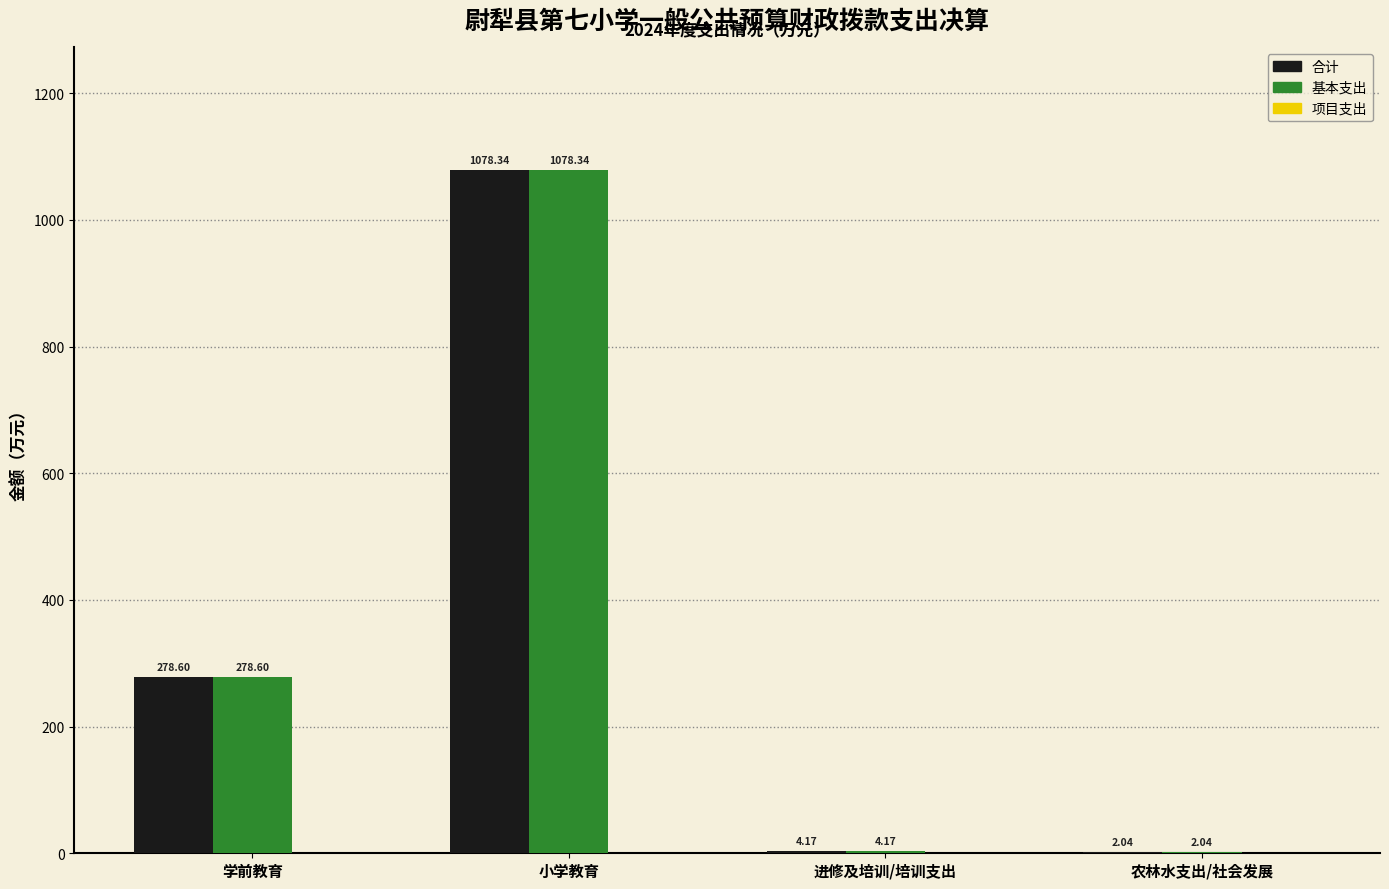

Where does the 合计 series first go above 278?

学前教育